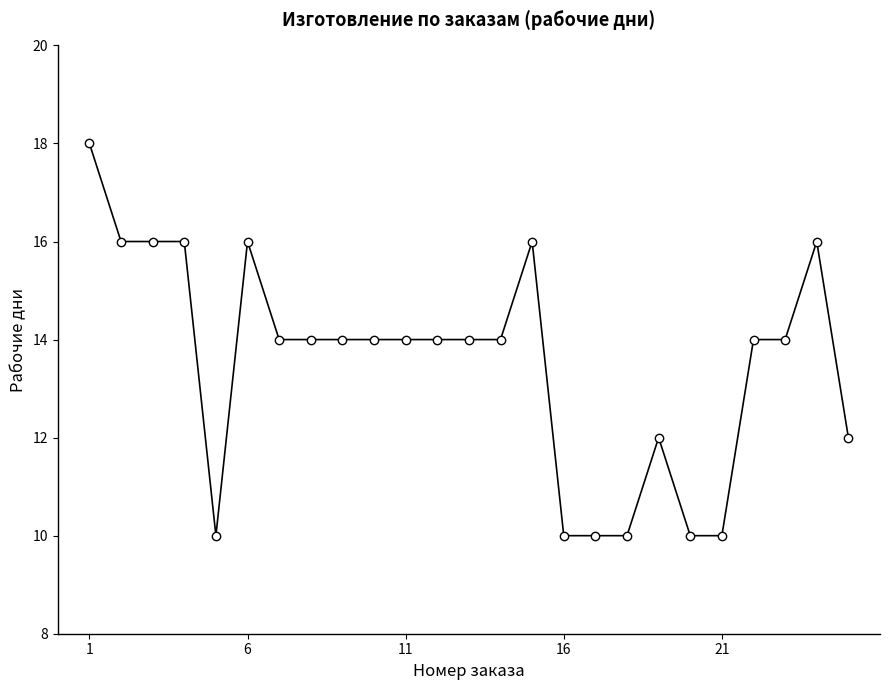

What is the average value?

14